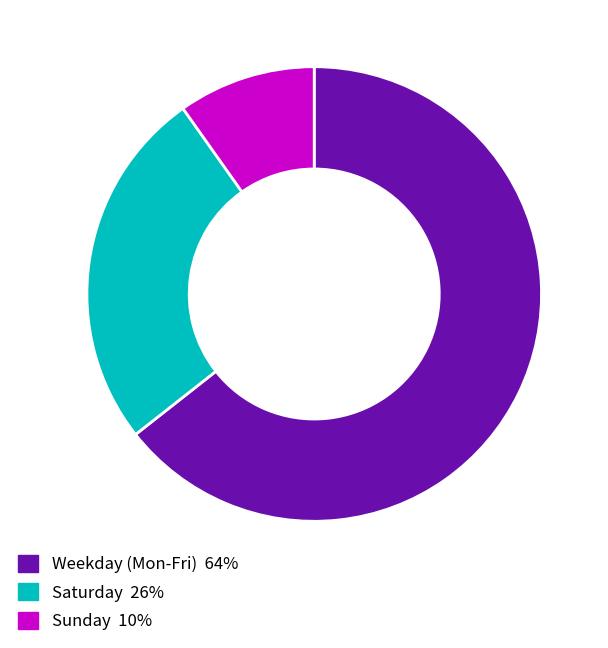

Is there a majority slice in this chart?

Yes